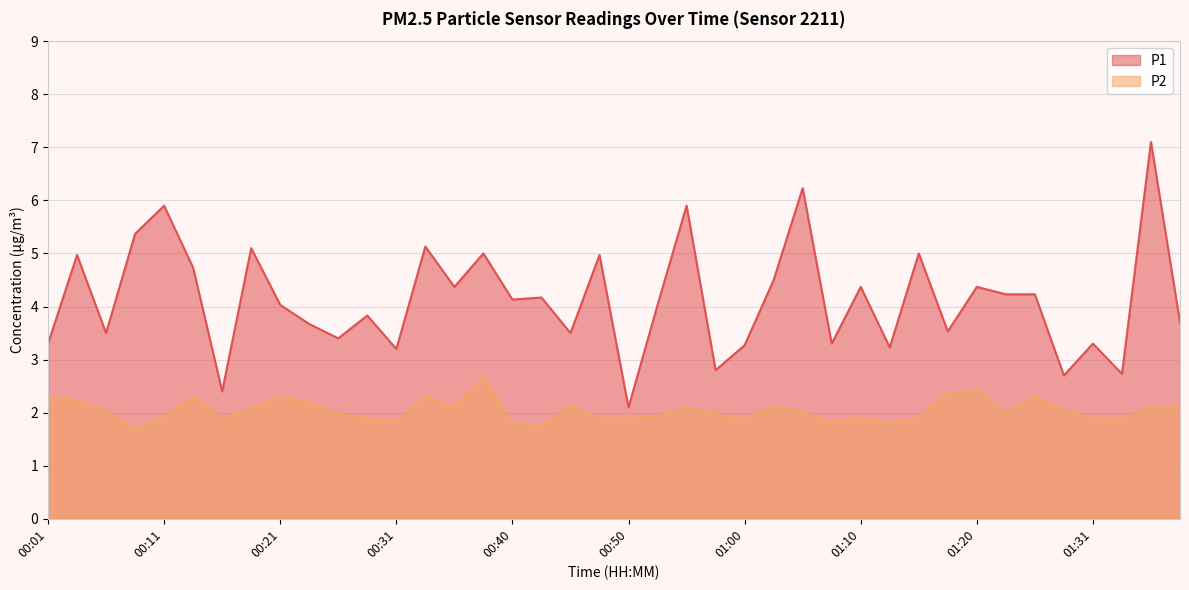

True or false: P1 and P2 cross at least once.

False